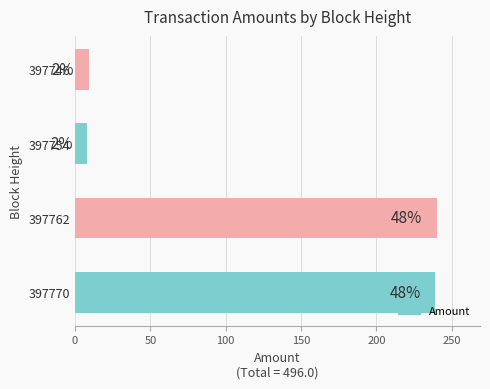

Does the chart contain stacked bars?

No